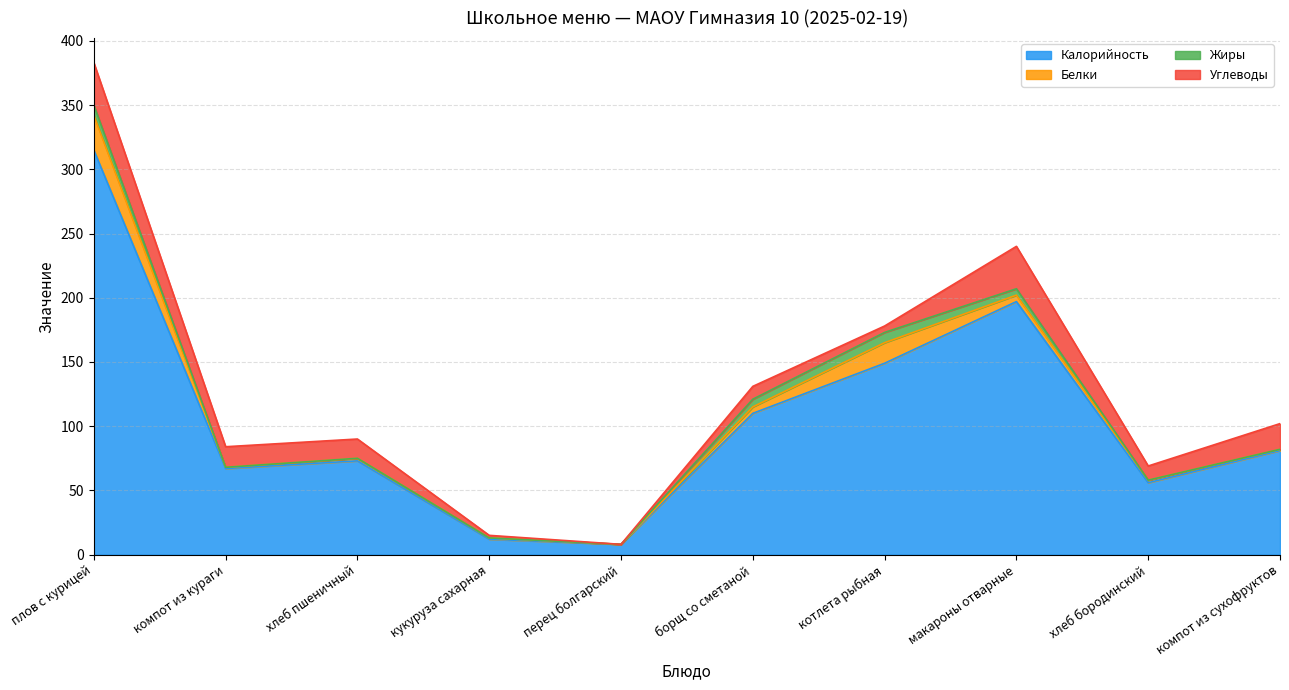

At хлеб пшеничный, list the series in order from largest to smallest.

Калорийность, Углеводы, Белки, Жиры